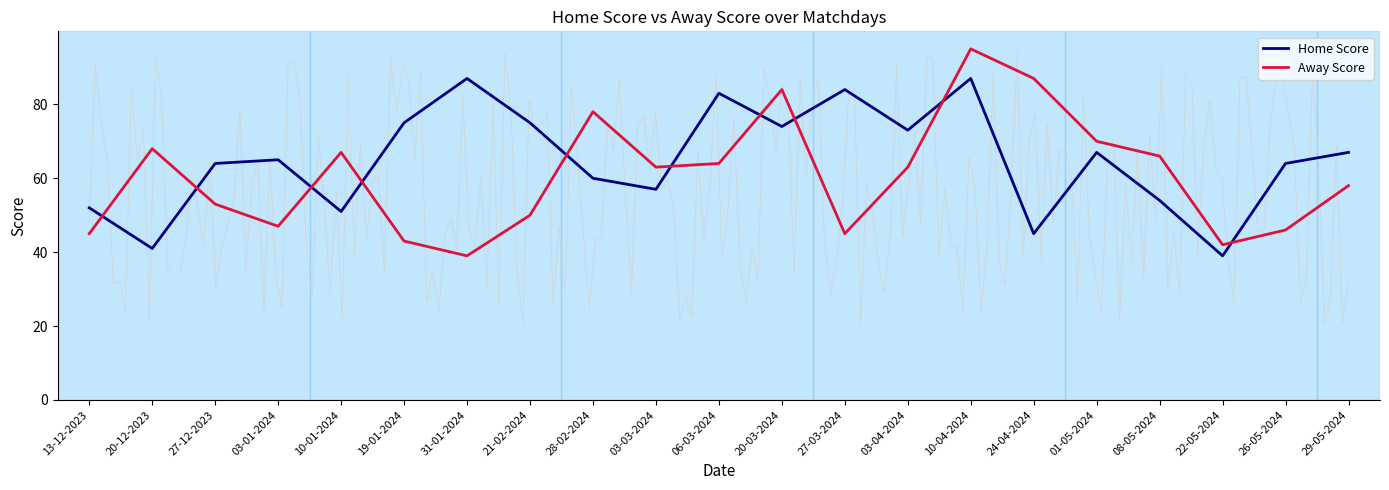

Reading left to right, what are all the values shown in this chart?

Home Score: 13-12-2023=52	20-12-2023=41	27-12-2023=64	03-01-2024=65	10-01-2024=51	19-01-2024=75	31-01-2024=87	21-02-2024=75	28-02-2024=60	03-03-2024=57	06-03-2024=83	20-03-2024=74	27-03-2024=84	03-04-2024=73	10-04-2024=87	24-04-2024=45	01-05-2024=67	08-05-2024=54	22-05-2024=39	26-05-2024=64	29-05-2024=67
Away Score: 13-12-2023=45	20-12-2023=68	27-12-2023=53	03-01-2024=47	10-01-2024=67	19-01-2024=43	31-01-2024=39	21-02-2024=50	28-02-2024=78	03-03-2024=63	06-03-2024=64	20-03-2024=84	27-03-2024=45	03-04-2024=63	10-04-2024=95	24-04-2024=87	01-05-2024=70	08-05-2024=66	22-05-2024=42	26-05-2024=46	29-05-2024=58